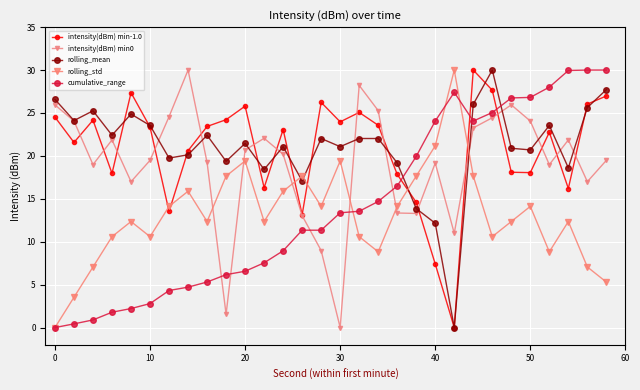

Which series ends up on top after the final intersection of rolling_mean and intensity(dBm) min0?

rolling_mean